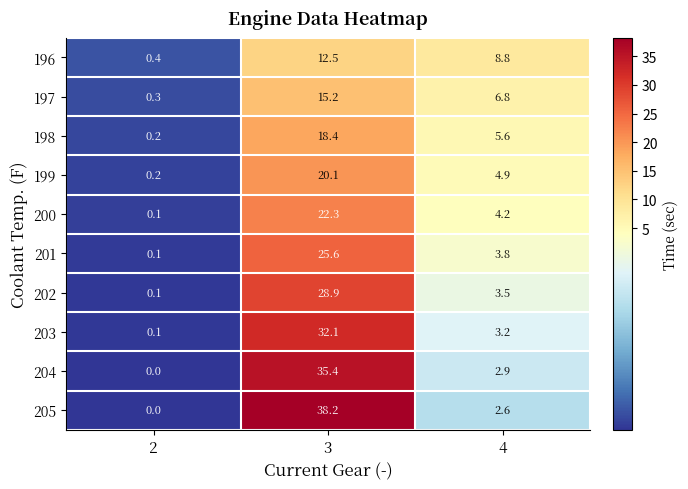

At which label is 196 closest to 6?

4